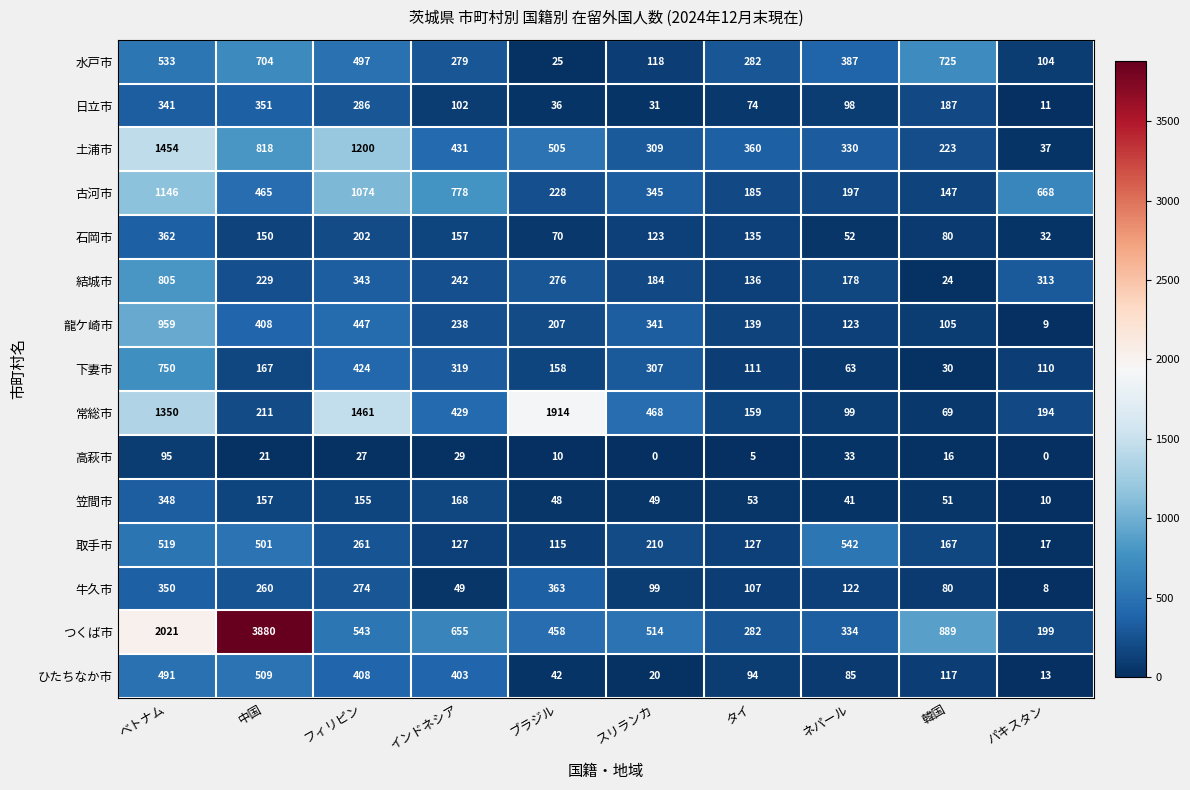

List the series in order of their peak value, lowest first.

高萩市, 笠間市, 日立市, 石岡市, 牛久市, ひたちなか市, 取手市, 水戸市, 下妻市, 結城市, 龍ケ崎市, 古河市, 土浦市, 常総市, つくば市